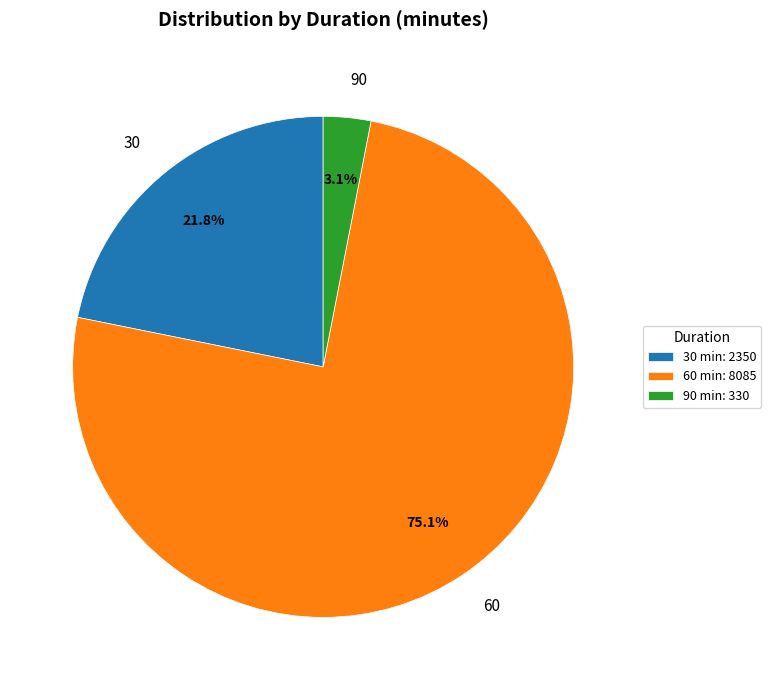

To the nearest percent, what is the difference between the 60 and 30 slice percentages?

53%